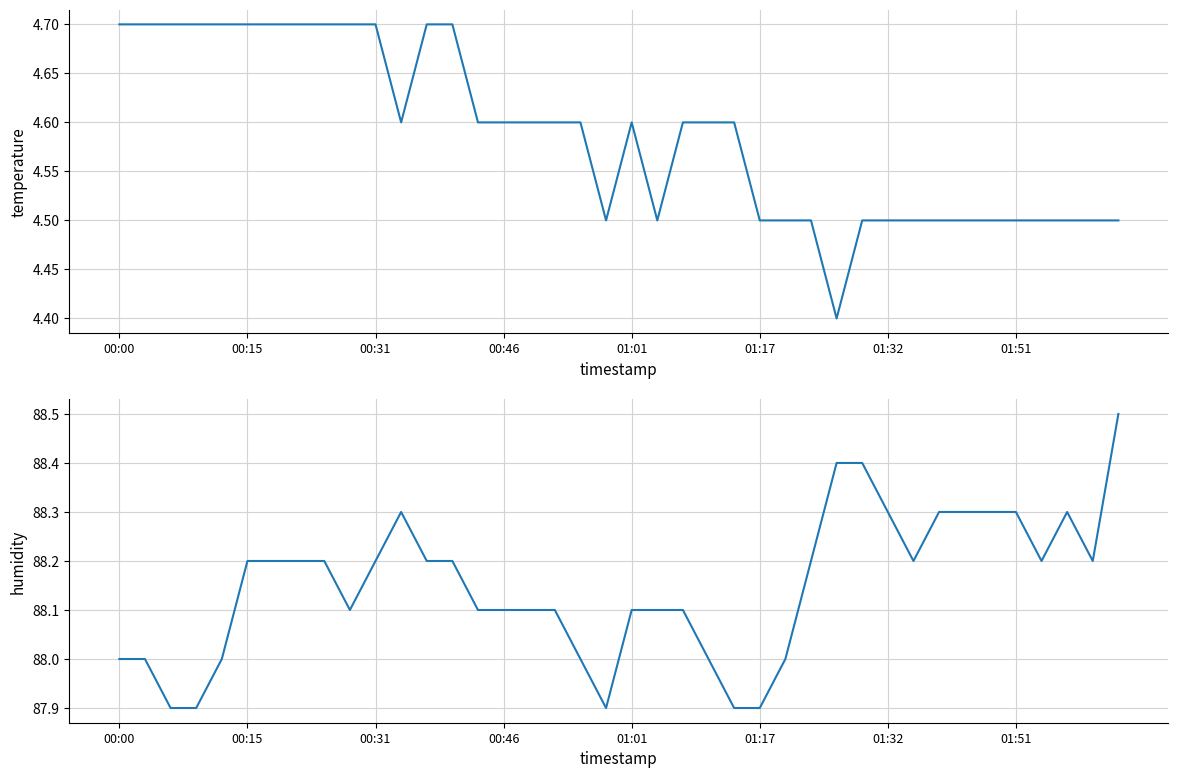

How many humidity values are between 88 and 89?

35